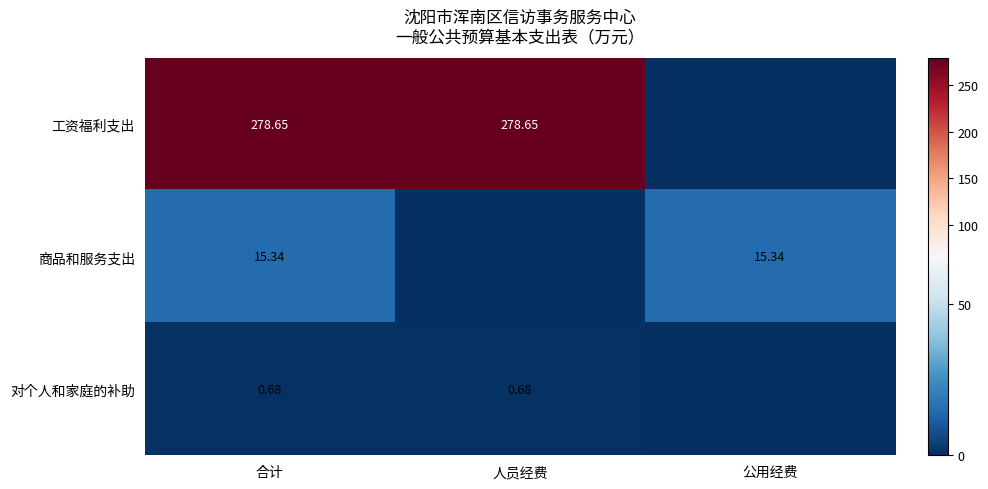

At 合计, list the series in order from largest to smallest.

工资福利支出, 商品和服务支出, 对个人和家庭的补助